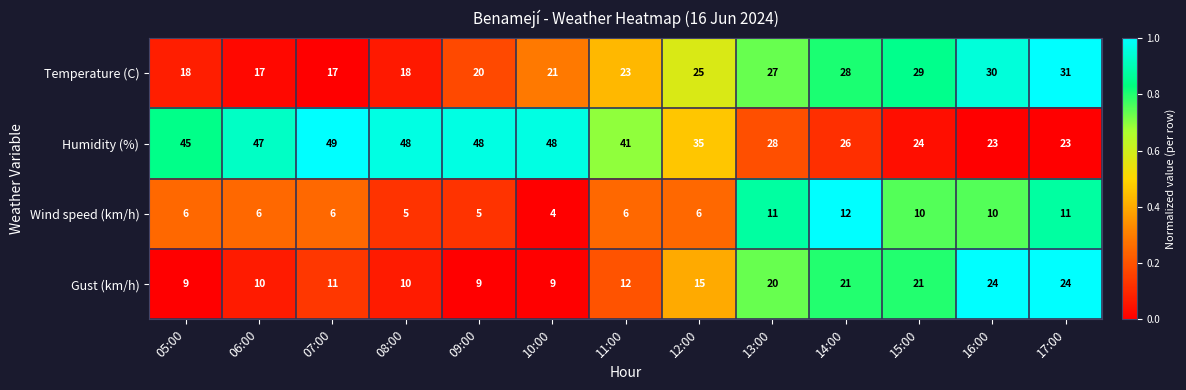

At 07:00, list the series in order from largest to smallest.

Humidity (%), Temperature (C), Gust (km/h), Wind speed (km/h)